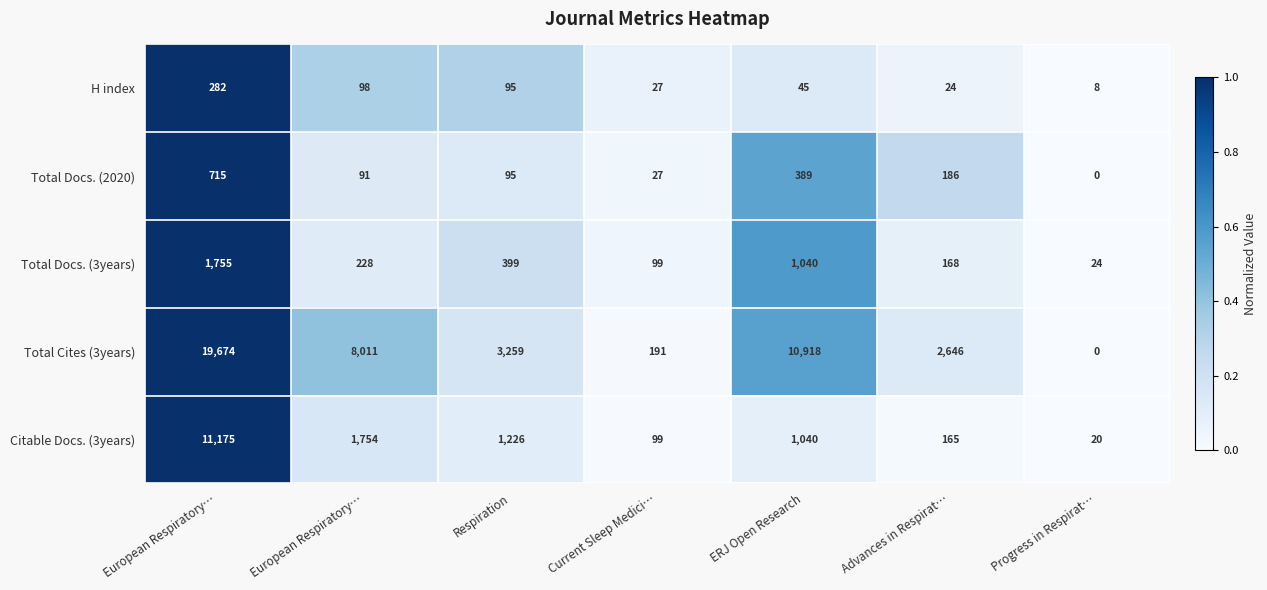

Reading left to right, what are all the values shown in this chart?

H index: European Respiratory…=282.0	European Respiratory…=98.0	Respiration=95.0	Current Sleep Medici…=27.0	ERJ Open Research=45.0	Advances in Respirat…=24.0	Progress in Respirat…=8.0
Total Docs. (2020): European Respiratory…=715.0	European Respiratory…=91.0	Respiration=95.0	Current Sleep Medici…=27.0	ERJ Open Research=389.0	Advances in Respirat…=186.0	Progress in Respirat…=0.0
Total Docs. (3years): European Respiratory…=1755.0	European Respiratory…=228.0	Respiration=399.0	Current Sleep Medici…=99.0	ERJ Open Research=1040.0	Advances in Respirat…=168.0	Progress in Respirat…=24.0
Total Cites (3years): European Respiratory…=19674.0	European Respiratory…=8011.0	Respiration=3259.0	Current Sleep Medici…=191.0	ERJ Open Research=10918.0	Advances in Respirat…=2646.0	Progress in Respirat…=0.0
Citable Docs. (3years): European Respiratory…=11175.0	European Respiratory…=1754.0	Respiration=1226.0	Current Sleep Medici…=99.0	ERJ Open Research=1040.0	Advances in Respirat…=165.0	Progress in Respirat…=20.0